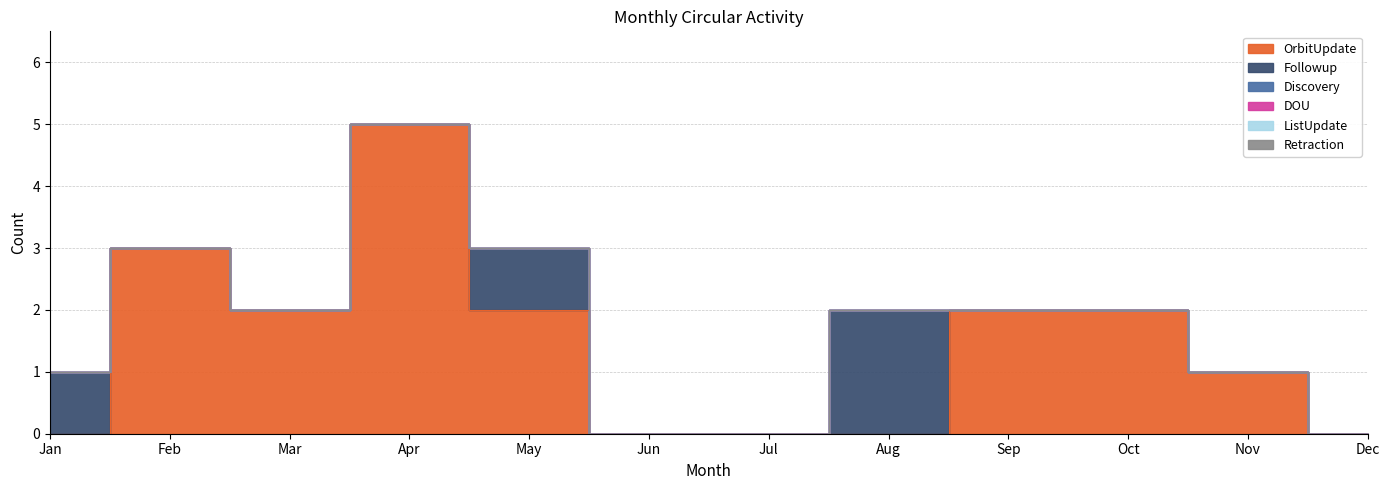

How many series are shown in this chart?

6